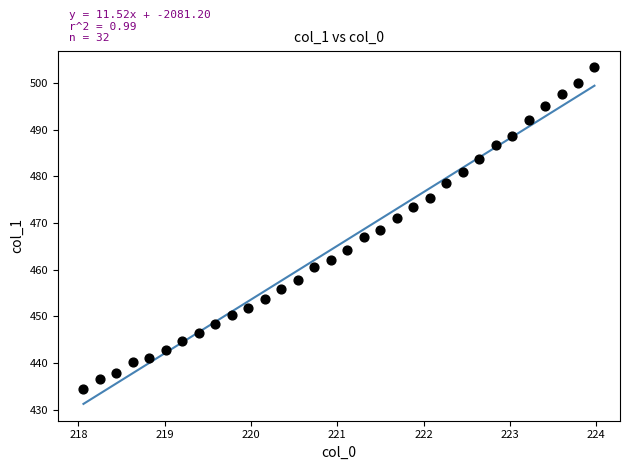

What is the range of Y values (max minus min)?

68.9